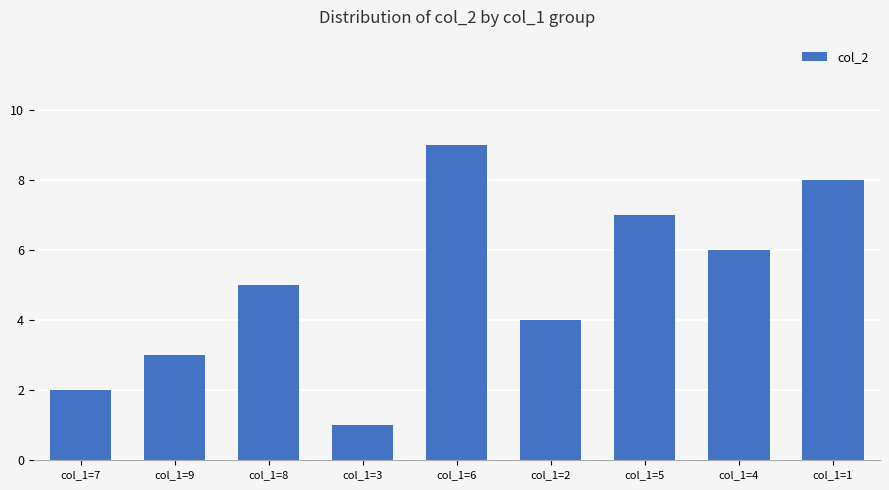

The value at col_1=1 is 8. True or false?

True